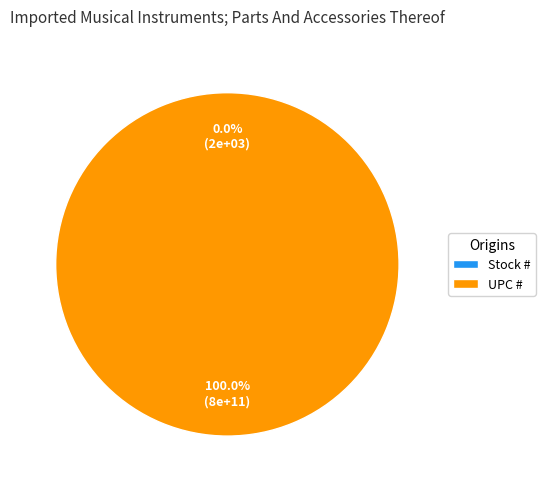

Which has a higher value, UPC # or Stock #?

UPC #